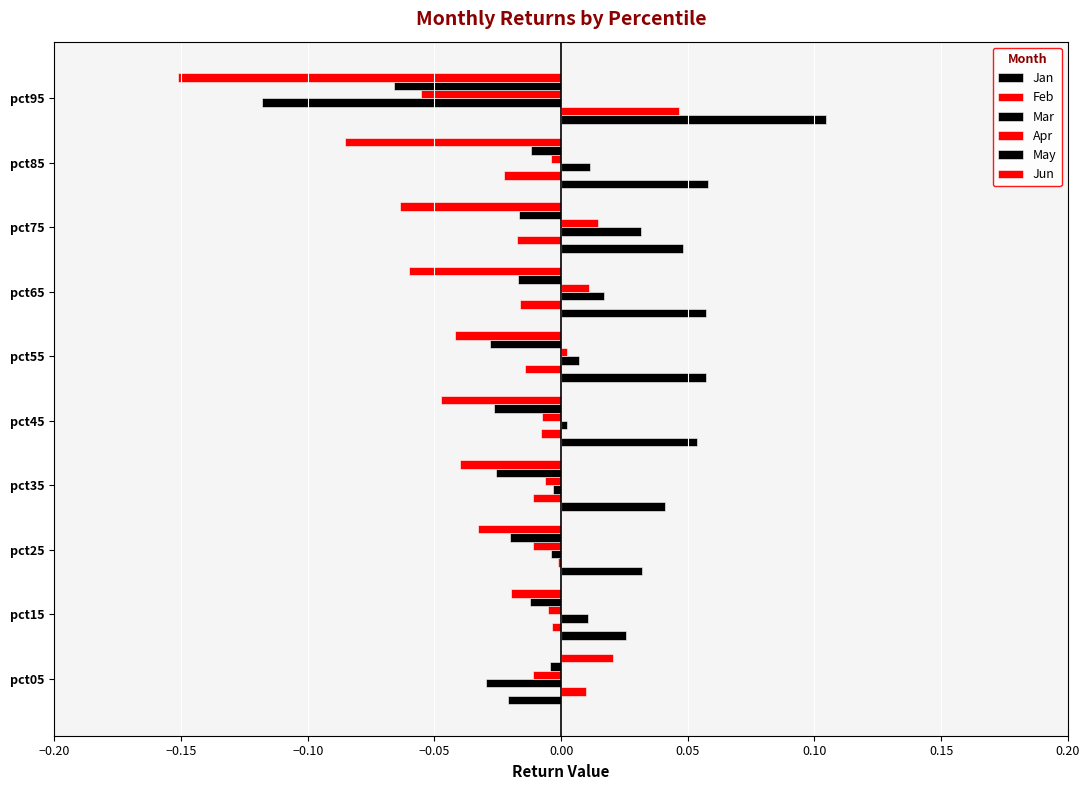

How many distinct data groups are displayed?

6